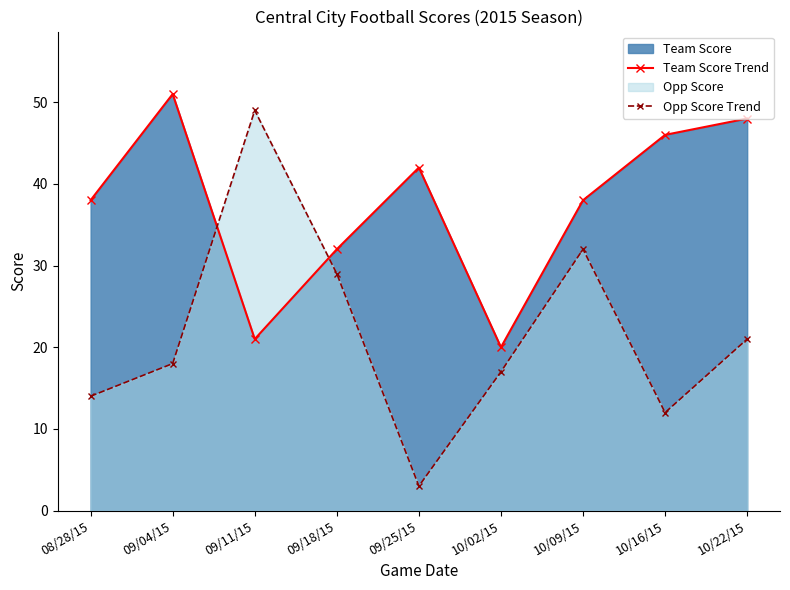

How many intersections are there between Opp Score Trend and Team Score Trend?

2